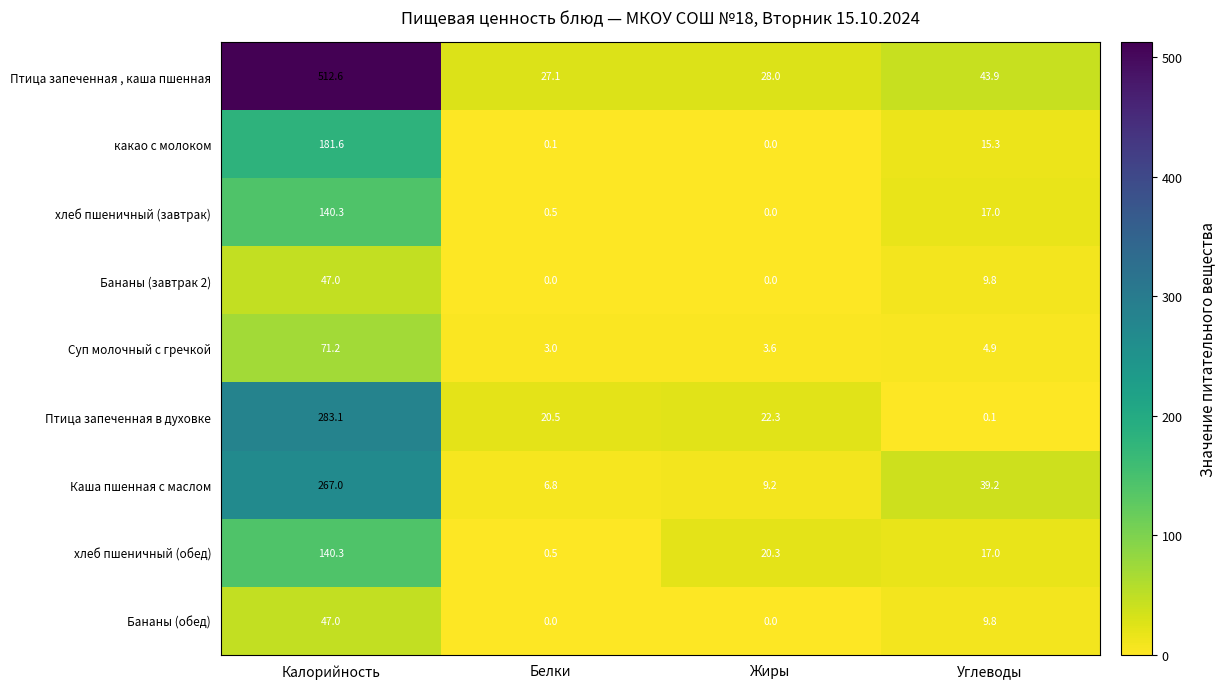

How many Бананы (обед) values are between 0 and 47?

4